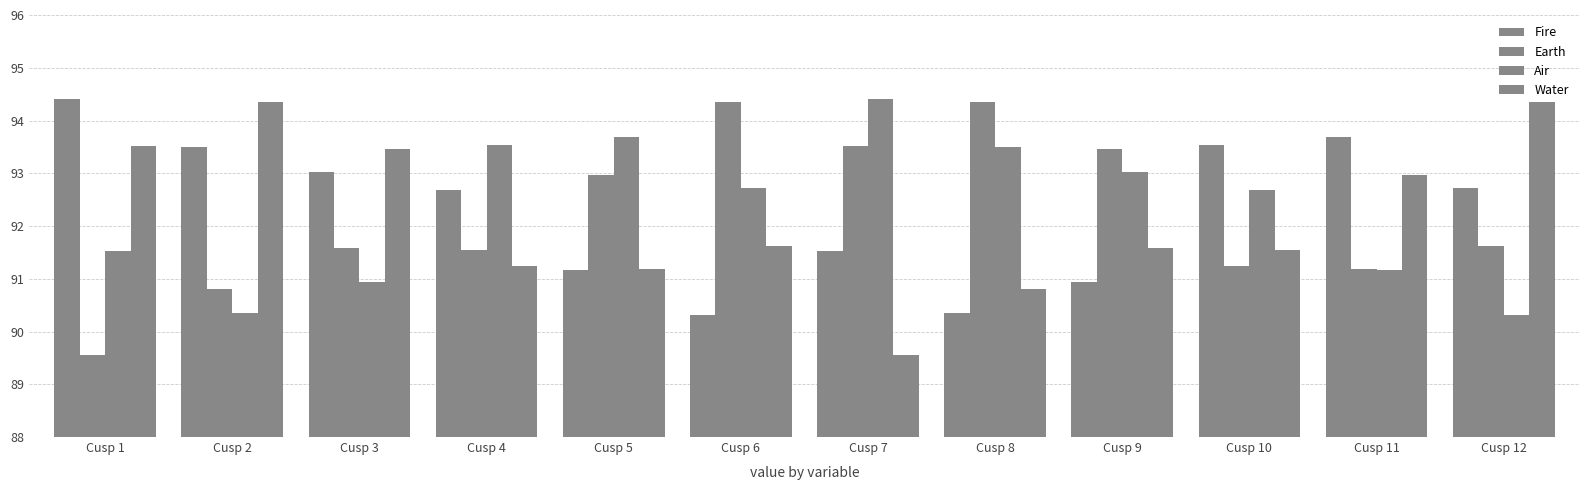

Reading left to right, extract all data points from this chart.

Fire: 94.4	93.5	93.0	92.7	91.2	90.3	91.5	90.4	90.9	93.5	93.7	92.7
Earth: 89.6	90.8	91.6	91.5	93.0	94.3	93.5	94.3	93.5	91.2	91.2	91.6
Air: 91.5	90.4	90.9	93.5	93.7	92.7	94.4	93.5	93.0	92.7	91.2	90.3
Water: 93.5	94.3	93.5	91.2	91.2	91.6	89.6	90.8	91.6	91.5	93.0	94.3